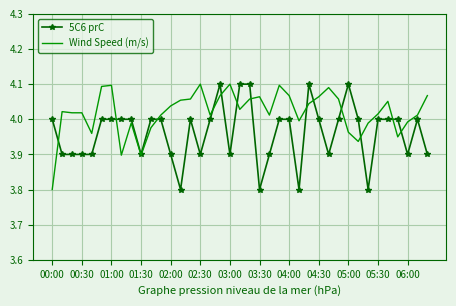

Which series has the largest total across all categories?

Wind Speed (m/s)